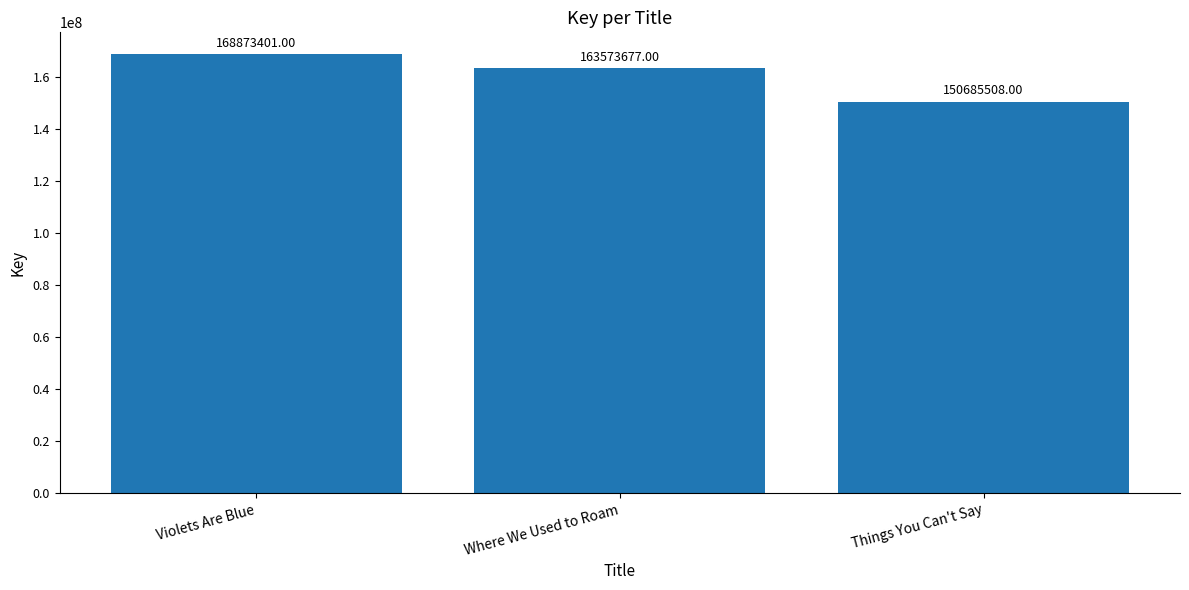

What is the greatest value displayed?

168873401